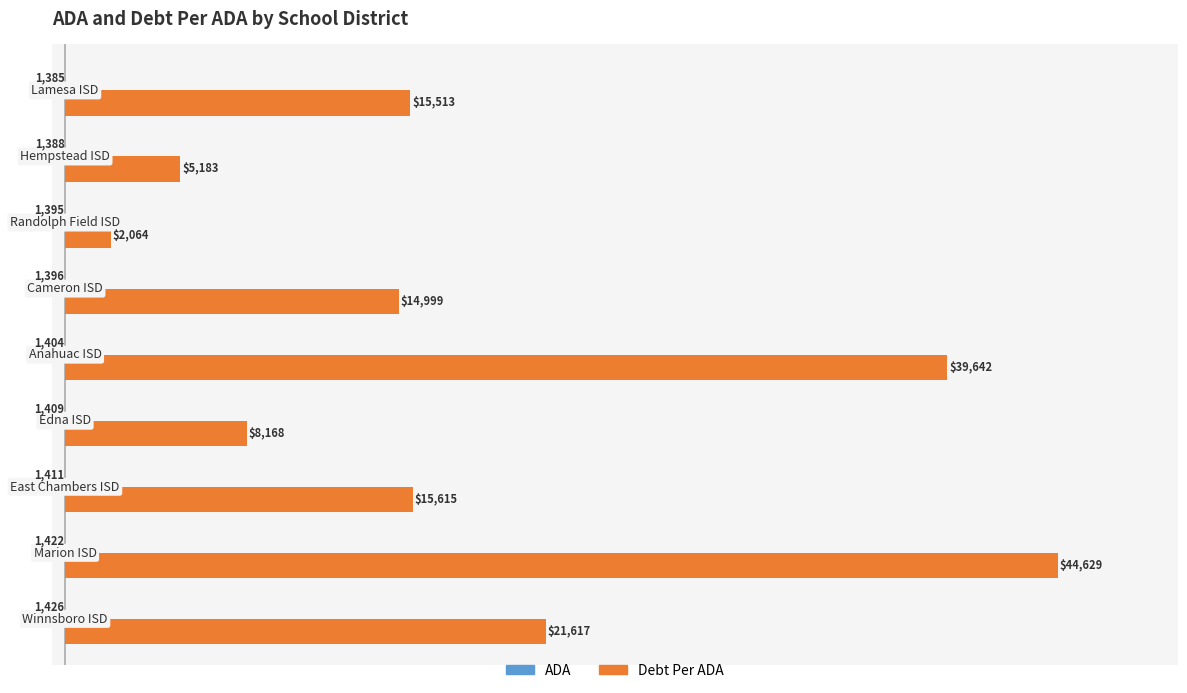

What is the greatest value displayed?

44629.3